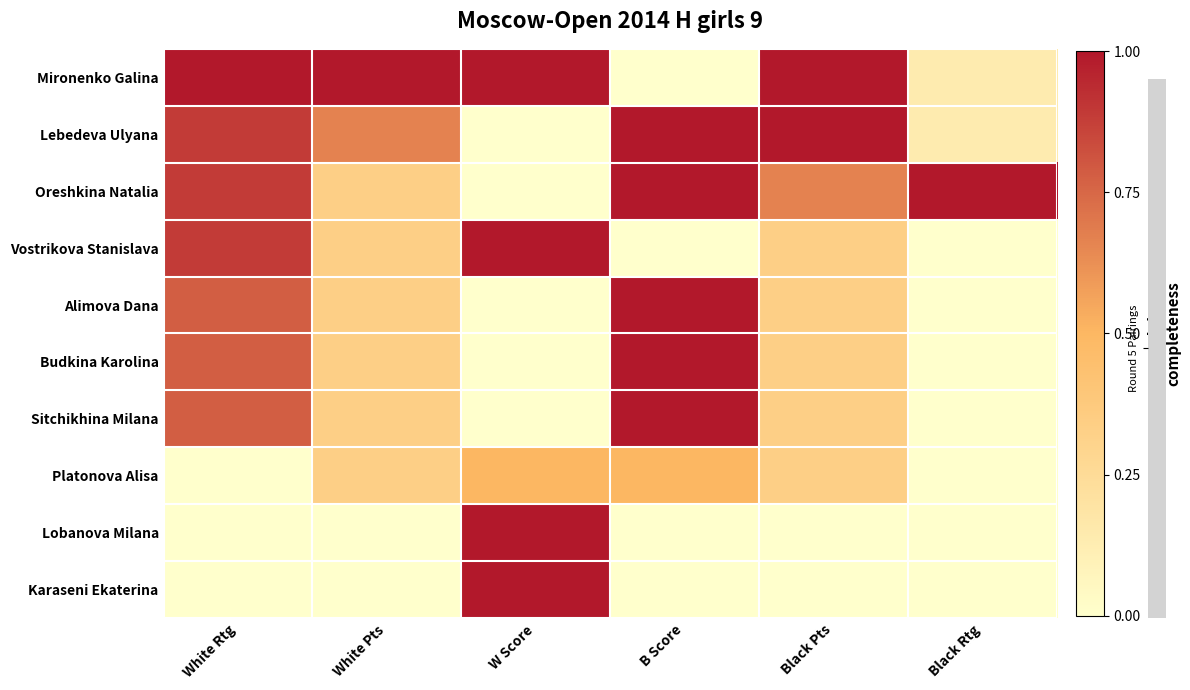

Count the number of categories in the chart.

6